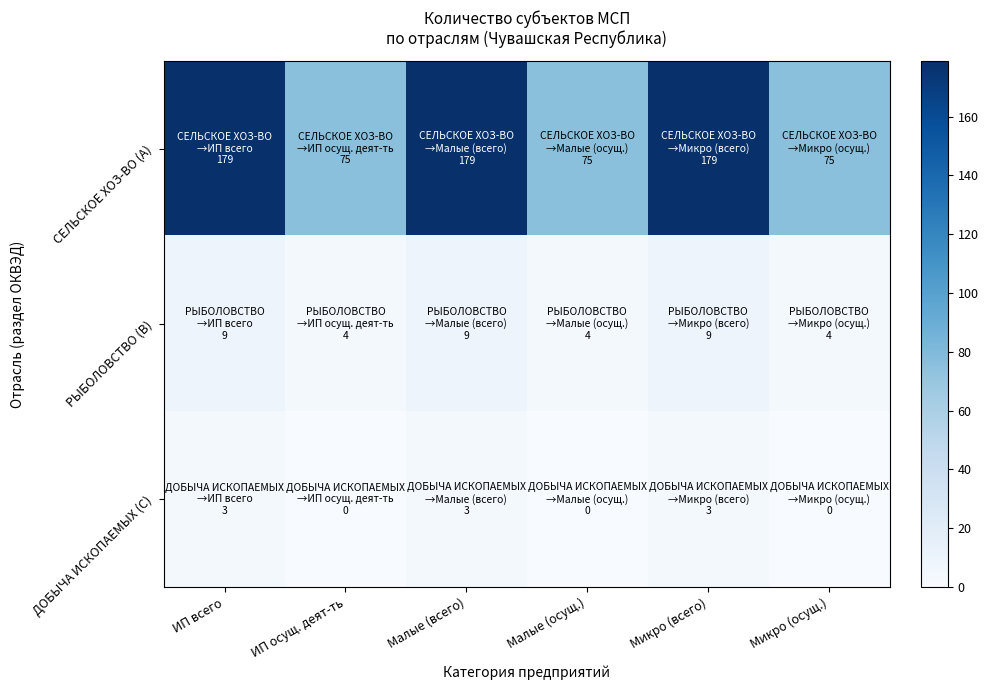

Reading right to left, transcribe all the data shown in this chart.

СЕЛЬСКОЕ ХОЗ-ВО (A): Микро (осущ.)=75	Микро (всего)=179	Малые (осущ.)=75	Малые (всего)=179	ИП осущ. деят-ть=75	ИП всего=179
РЫБОЛОВСТВО (B): Микро (осущ.)=4	Микро (всего)=9	Малые (осущ.)=4	Малые (всего)=9	ИП осущ. деят-ть=4	ИП всего=9
ДОБЫЧА ИСКОПАЕМЫХ (C): Микро (осущ.)=0	Микро (всего)=3	Малые (осущ.)=0	Малые (всего)=3	ИП осущ. деят-ть=0	ИП всего=3